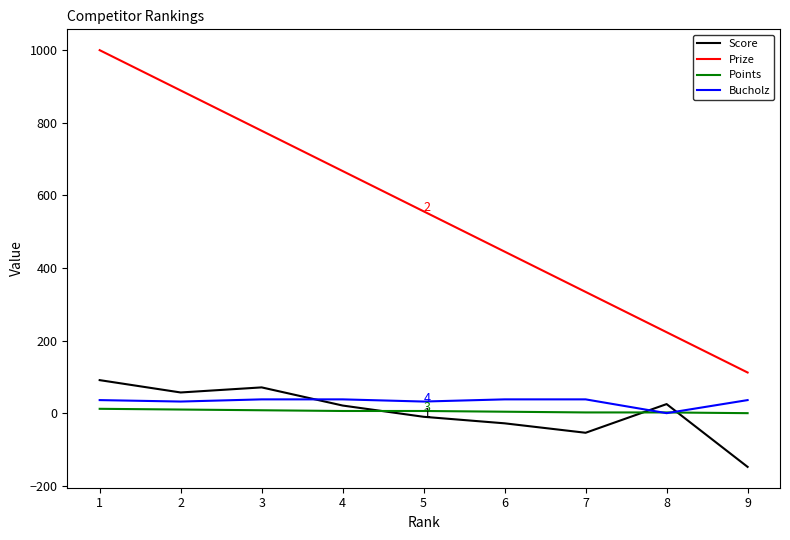

Between which two adjacent categories do Score and Bucholz first intersect?

3 and 4